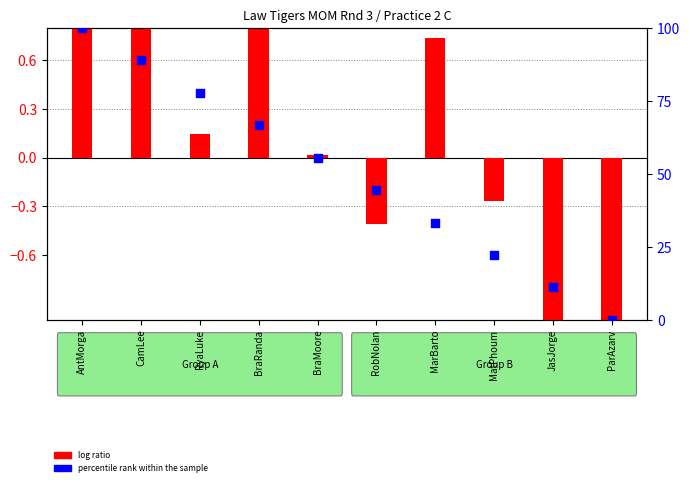

Which series reaches the maximum Y coordinate?

percentile rank within the sample